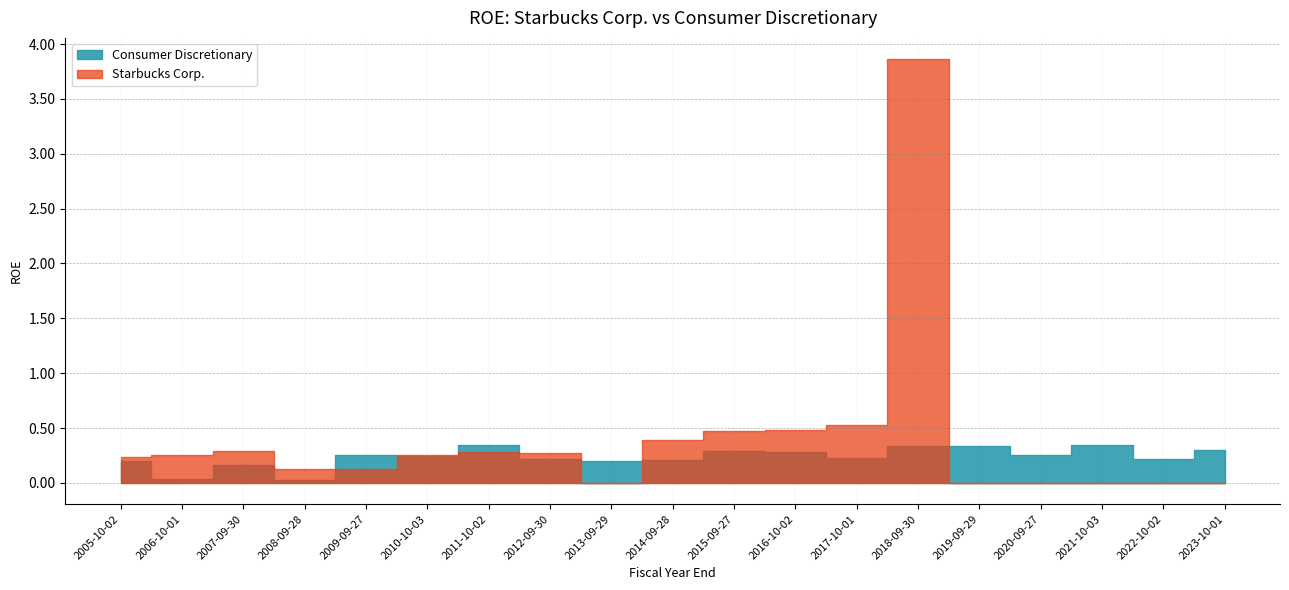

What is the difference between the Consumer Discretionary values at 2018-09-30 and 2014-09-28?

0.1